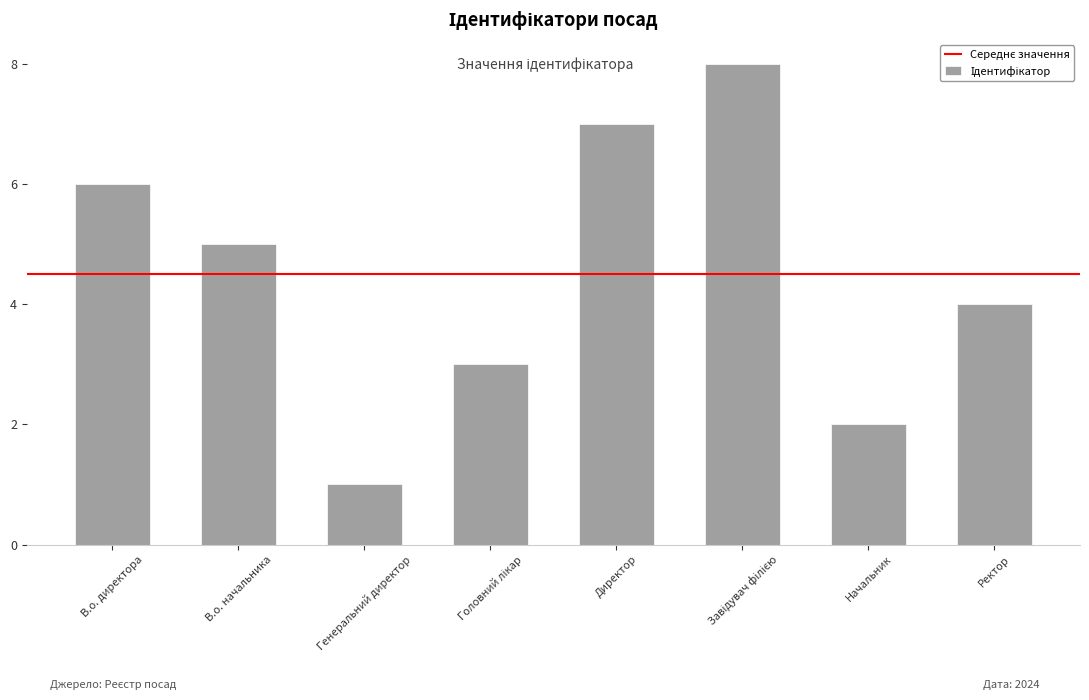

Reading left to right, what are all the values shown in this chart?

6	5	1	3	7	8	2	4